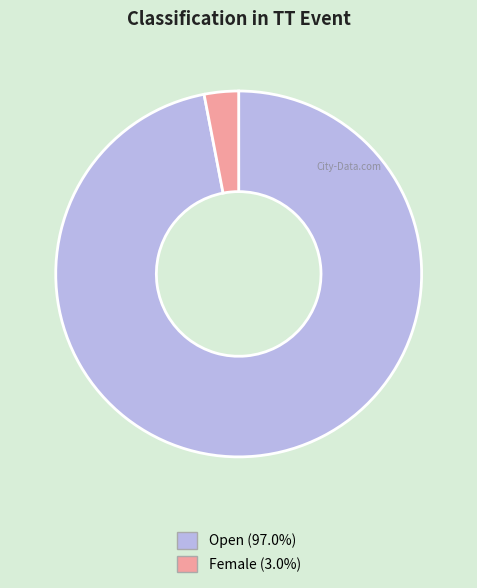

Does Female represent more than half of the total?

No